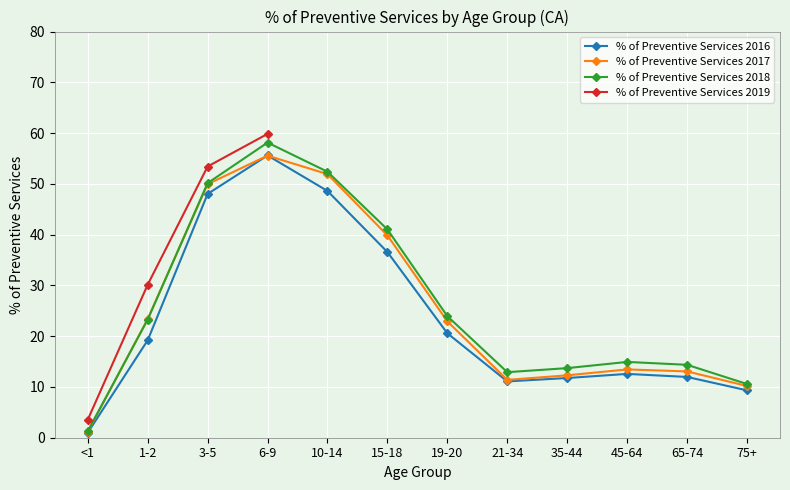

At which label is % of Preventive Services 2018 closest to 29?

19-20